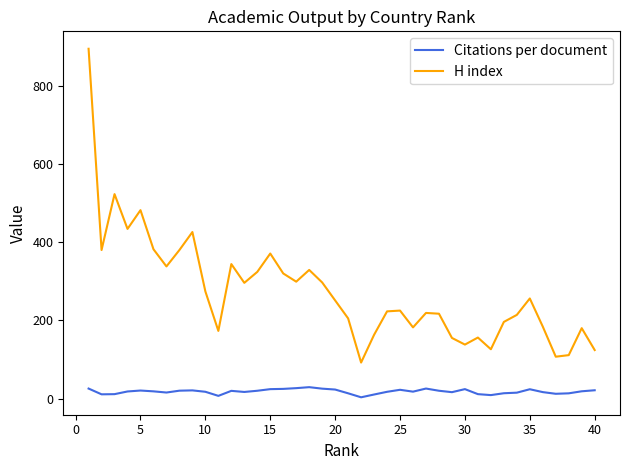

What is the difference between the maximum and minimum values in the Citations per document series?

25.9